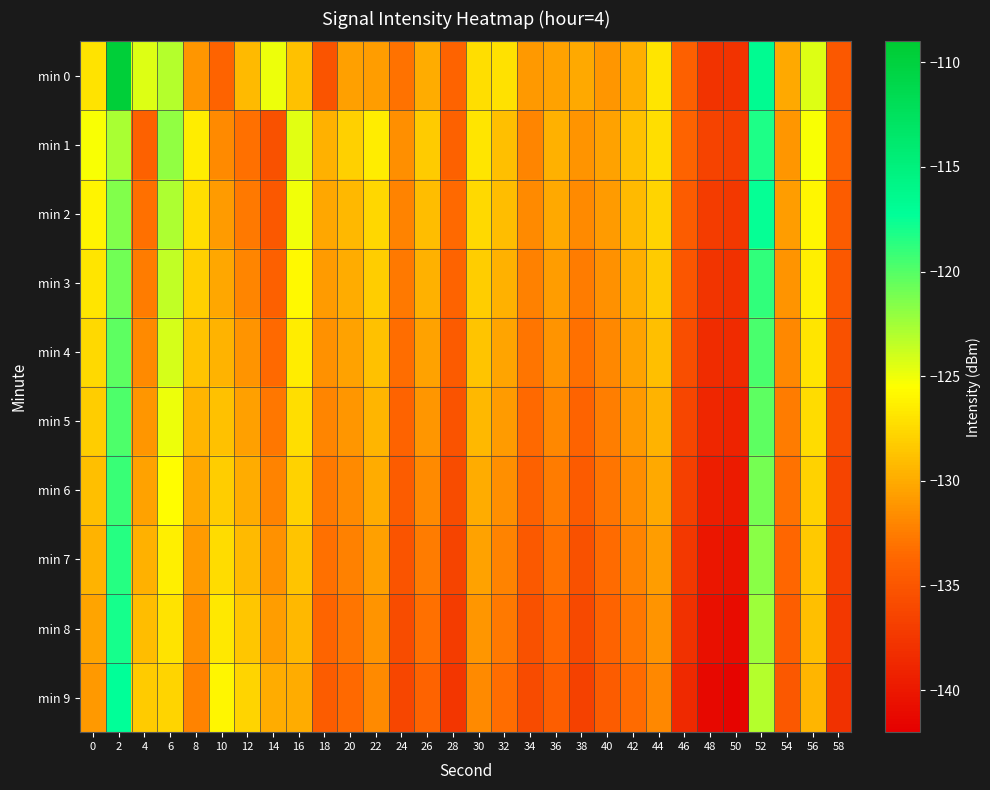

Which has a higher value, 48 or 42?

42